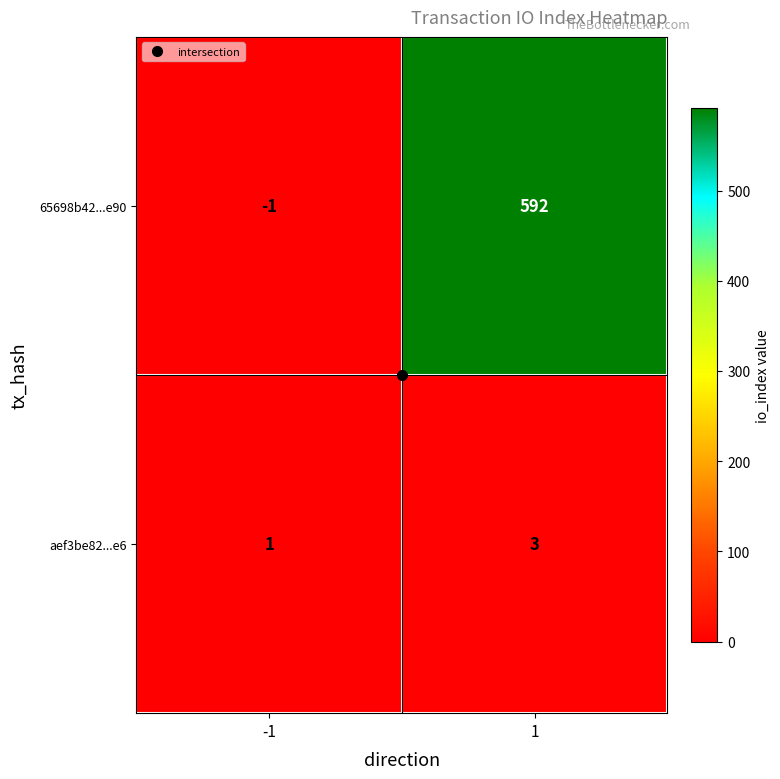

The value of aef3be82...e6 at 1 is 4. True or false?

False